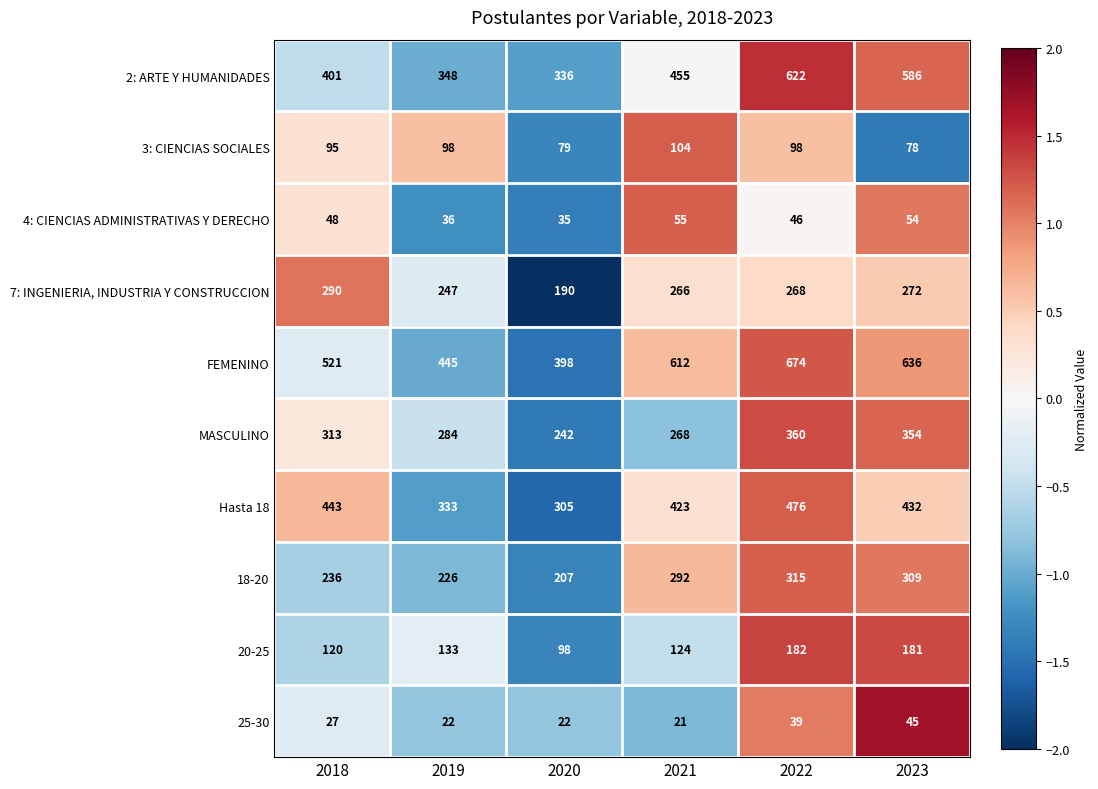

The value of 4: CIENCIAS ADMINISTRATIVAS Y DERECHO at 2018 is 82. True or false?

False